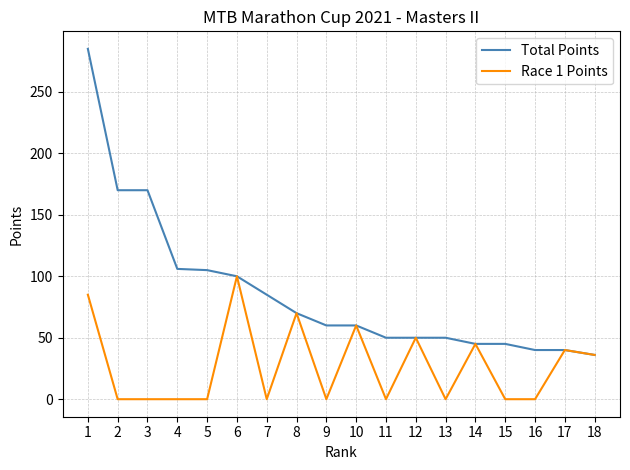

Does the chart display data point markers on the line(s)?

No